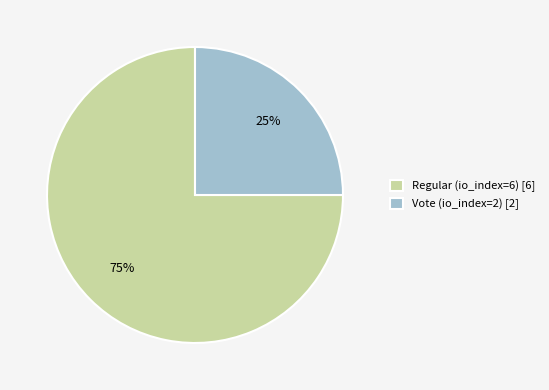

What percentage is the Regular (io_index=6) slice, to the nearest percent?

75%